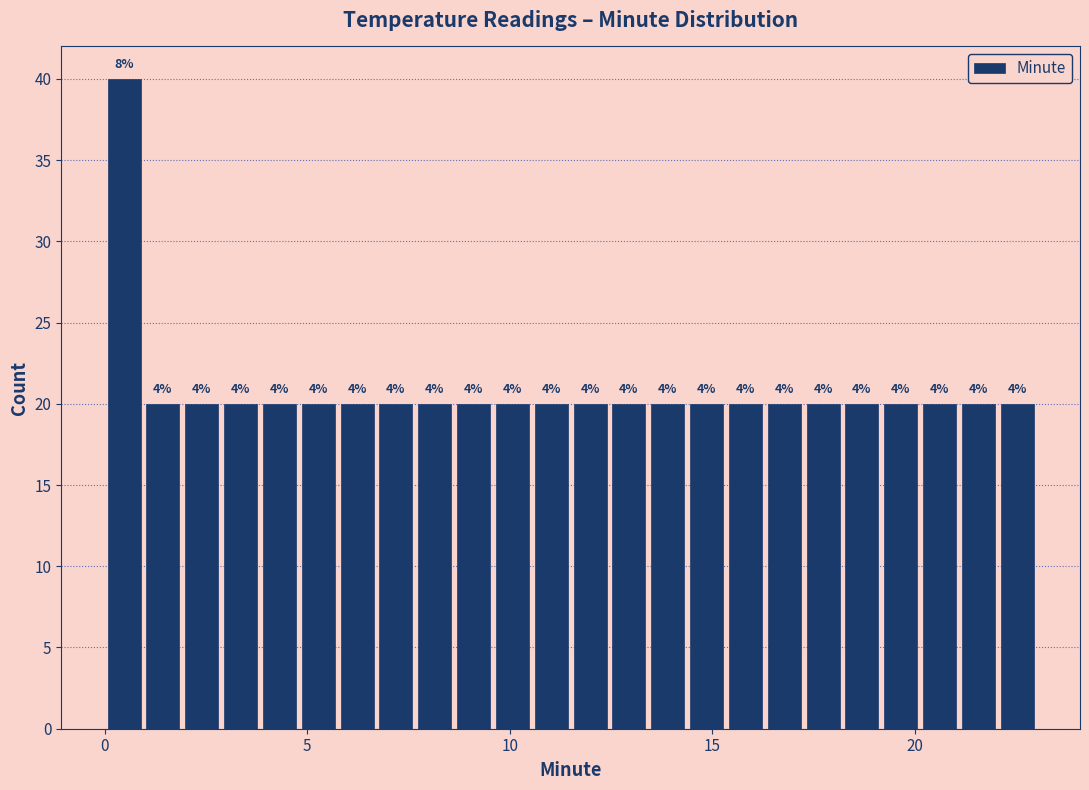

Read against the x-axis, roughly where is the centre of the tallest bar?

0.5